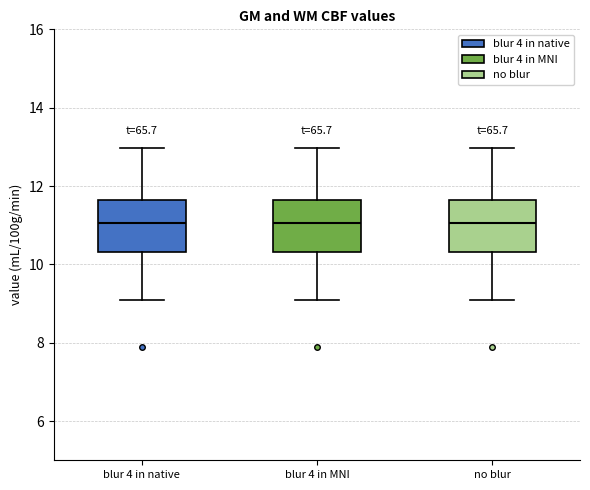

Reading left to right, transcribe this box plot: for each box, give where its median line is, the range the box spans, and where its two whiskers end, as read against the y-axis. The values are not printed on the chart, so give them approximately, as read against the axis.

blur 4 in native: median 11.0, box 10.4 to 11.6, whiskers 9.2 to 13.0
blur 4 in MNI: median 11.0, box 10.4 to 11.6, whiskers 9.2 to 13.0
no blur: median 11.0, box 10.4 to 11.6, whiskers 9.2 to 13.0